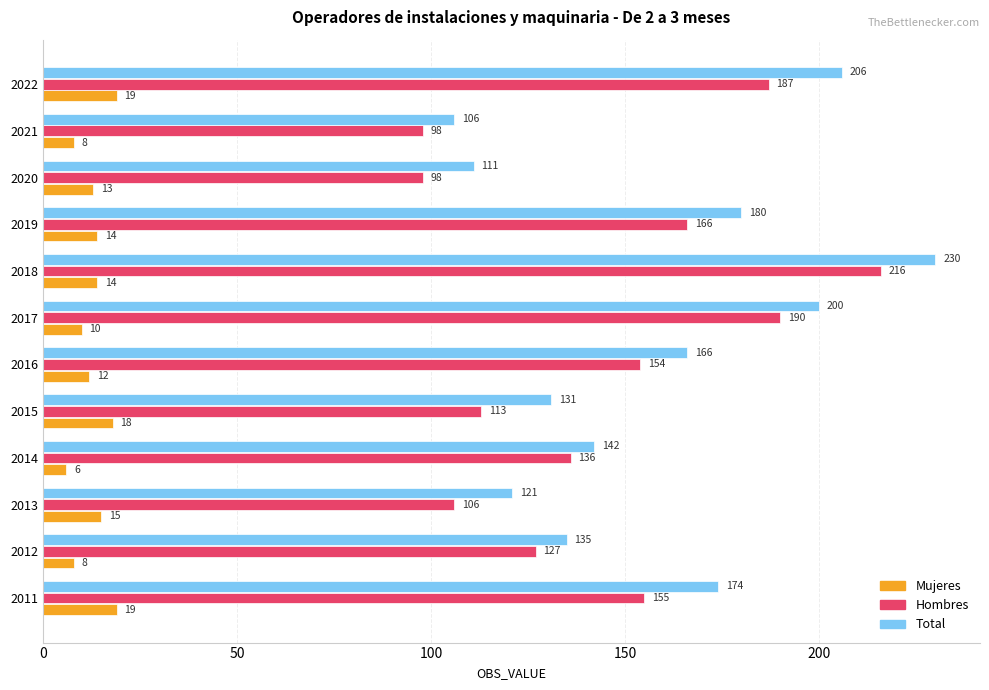

Which series has the largest total across all categories?

Total